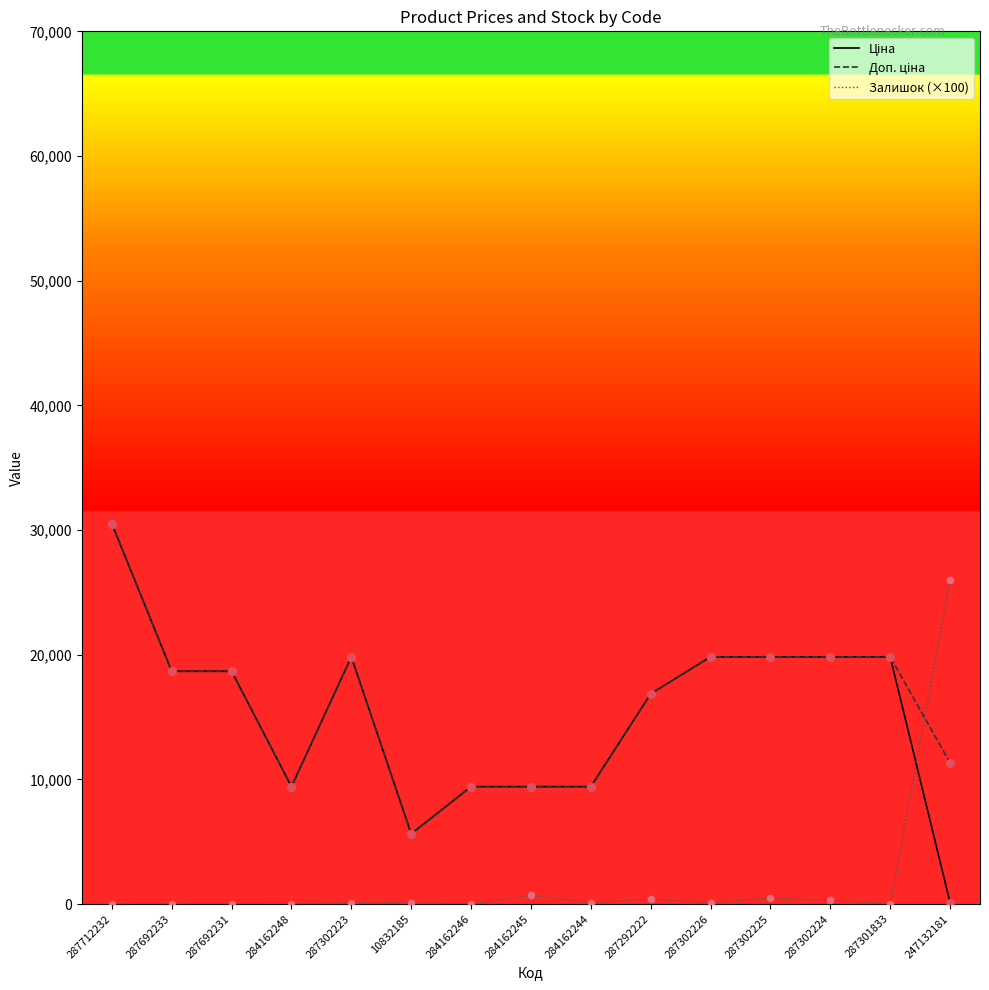

At which category is the sum across all series the highest?

287712232